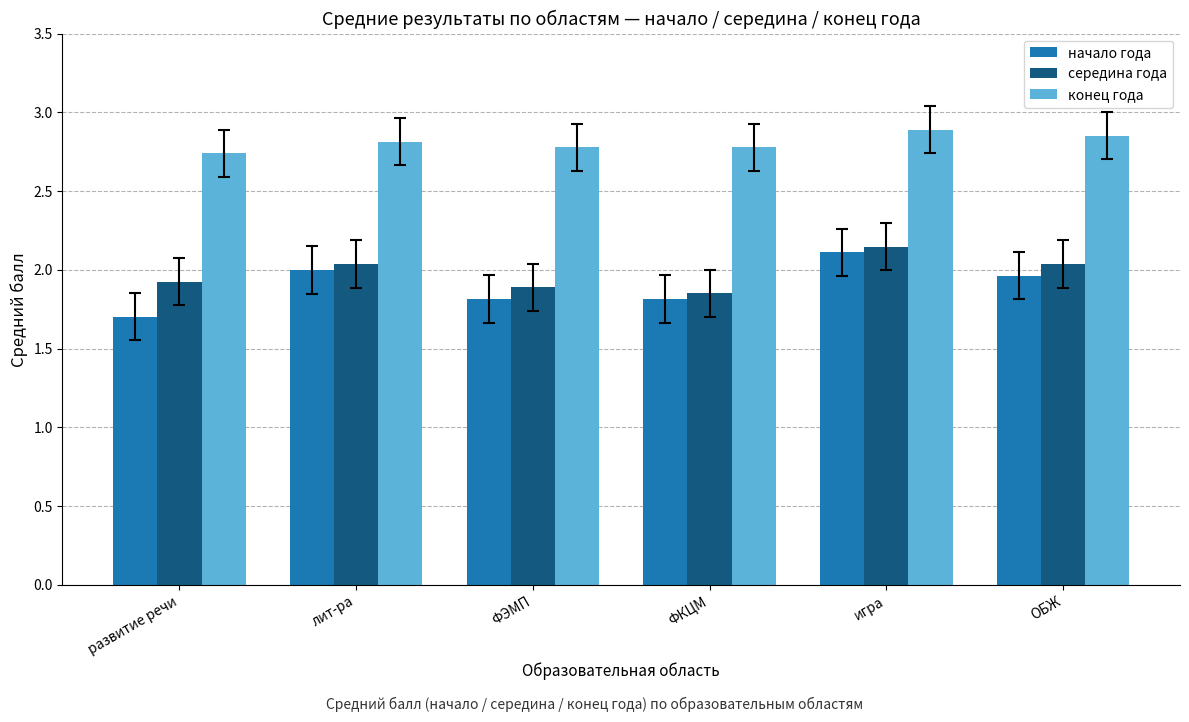

The value of конец года at игра is 4.0. True or false?

False